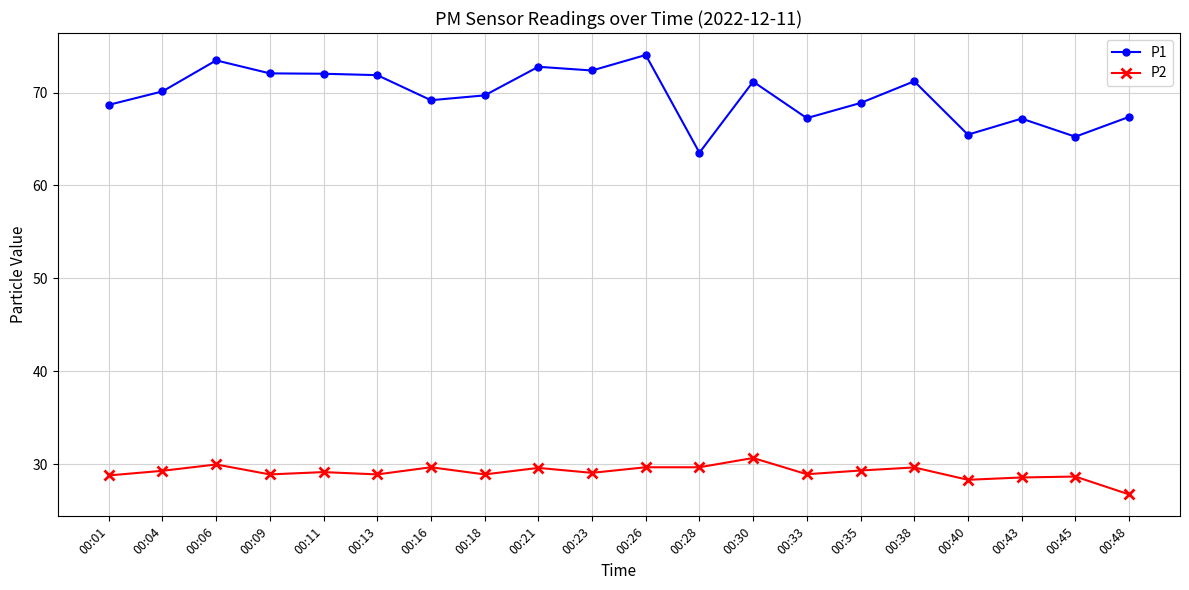

How many distinct data groups are displayed?

2